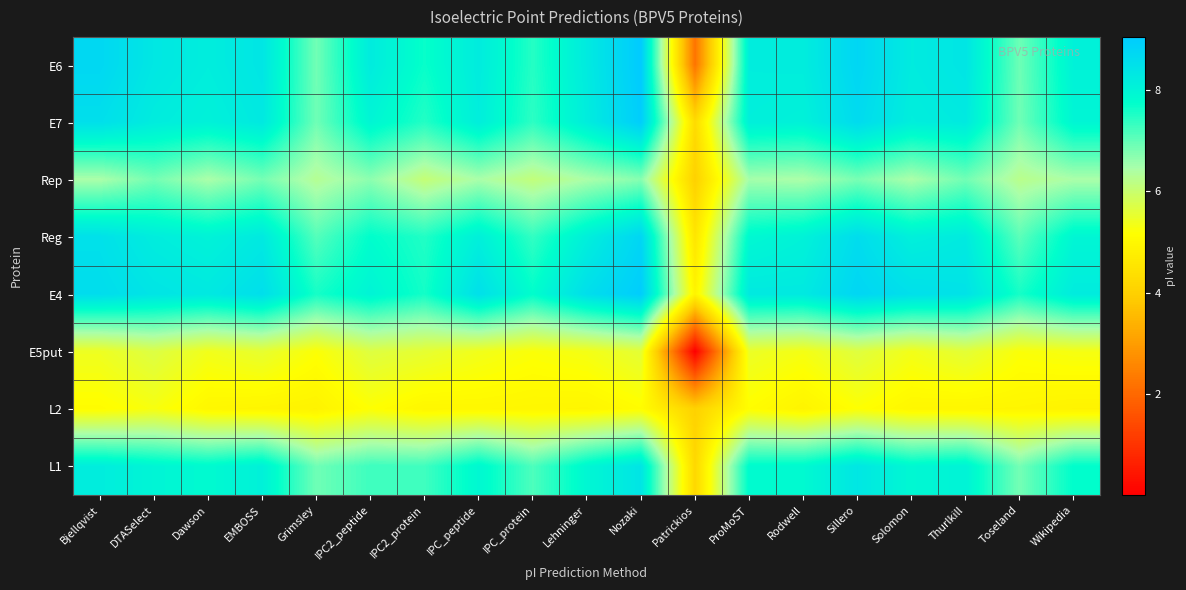

Reading left to right, what are all the values shown in this chart?

E6: Bjellqvist=8.7	DTASelect=8.3	Dawson=8.2	EMBOSS=8.4	Grimsley=6.9	IPC2_peptide=8.2	IPC2_protein=7.7	IPC_peptide=8.2	IPC_protein=7.5	Lehninger=8.2	Nozaki=9.0	Patrickios=2.2	ProMoST=8.2	Rodwell=8.2	Sillero=8.8	Solomon=8.2	Thurlkill=8.4	Toseland=6.9	Wikipedia=8.1
E7: Bjellqvist=8.5	DTASelect=8.2	Dawson=8.1	EMBOSS=8.3	Grimsley=6.9	IPC2_peptide=8.0	IPC2_protein=7.5	IPC_peptide=8.2	IPC_protein=7.4	Lehninger=8.2	Nozaki=9.0	Patrickios=4.3	ProMoST=8.1	Rodwell=8.1	Sillero=8.6	Solomon=8.2	Thurlkill=8.3	Toseland=6.9	Wikipedia=8.0
Rep: Bjellqvist=6.4	DTASelect=6.9	Dawson=6.4	EMBOSS=6.9	Grimsley=6.3	IPC2_peptide=6.7	IPC2_protein=6.1	IPC_peptide=6.5	IPC_protein=6.1	Lehninger=6.4	Nozaki=6.7	Patrickios=4.0	ProMoST=6.5	Rodwell=6.4	Sillero=6.8	Solomon=6.4	Thurlkill=6.9	Toseland=6.2	Wikipedia=6.4
Reg: Bjellqvist=8.5	DTASelect=8.2	Dawson=8.0	EMBOSS=8.3	Grimsley=7.1	IPC2_peptide=7.8	IPC2_protein=7.5	IPC_peptide=8.1	IPC_protein=7.4	Lehninger=8.1	Nozaki=8.8	Patrickios=4.5	ProMoST=7.9	Rodwell=8.1	Sillero=8.6	Solomon=8.1	Thurlkill=8.2	Toseland=7.0	Wikipedia=8.0
E4: Bjellqvist=8.6	DTASelect=8.4	Dawson=8.3	EMBOSS=8.6	Grimsley=7.6	IPC2_peptide=8.0	IPC2_protein=7.6	IPC_peptide=8.5	IPC_protein=7.8	Lehninger=8.6	Nozaki=9.0	Patrickios=4.9	ProMoST=8.3	Rodwell=8.3	Sillero=8.8	Solomon=8.5	Thurlkill=8.4	Toseland=7.6	Wikipedia=8.2
E5put: Bjellqvist=5.4	DTASelect=5.7	Dawson=5.4	EMBOSS=5.5	Grimsley=5.2	IPC2_peptide=5.7	IPC2_protein=5.5	IPC_peptide=5.4	IPC_protein=5.2	Lehninger=5.3	Nozaki=5.6	Patrickios=0.0	ProMoST=5.5	Rodwell=5.3	Sillero=5.7	Solomon=5.4	Thurlkill=5.6	Toseland=5.2	Wikipedia=5.3
L2: Bjellqvist=5.1	DTASelect=5.3	Dawson=5.0	EMBOSS=4.9	Grimsley=4.9	IPC2_peptide=5.2	IPC2_protein=5.0	IPC_peptide=5.0	IPC_protein=5.0	Lehninger=4.9	Nozaki=5.1	Patrickios=4.0	ProMoST=5.1	Rodwell=4.9	Sillero=5.2	Solomon=5.0	Thurlkill=5.0	Toseland=4.9	Wikipedia=4.9
L1: Bjellqvist=8.2	DTASelect=8.0	Dawson=7.8	EMBOSS=8.1	Grimsley=6.9	IPC2_peptide=7.3	IPC2_protein=7.3	IPC_peptide=7.9	IPC_protein=7.2	Lehninger=7.9	Nozaki=8.4	Patrickios=4.2	ProMoST=7.8	Rodwell=7.9	Sillero=8.3	Solomon=7.9	Thurlkill=8.0	Toseland=6.9	Wikipedia=7.8